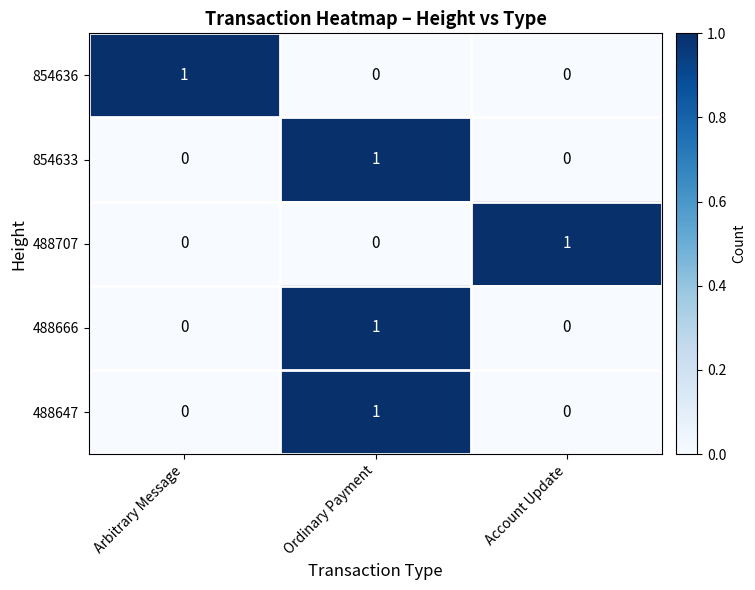

What is the spread (max minus min) of values at Ordinary Payment?

1